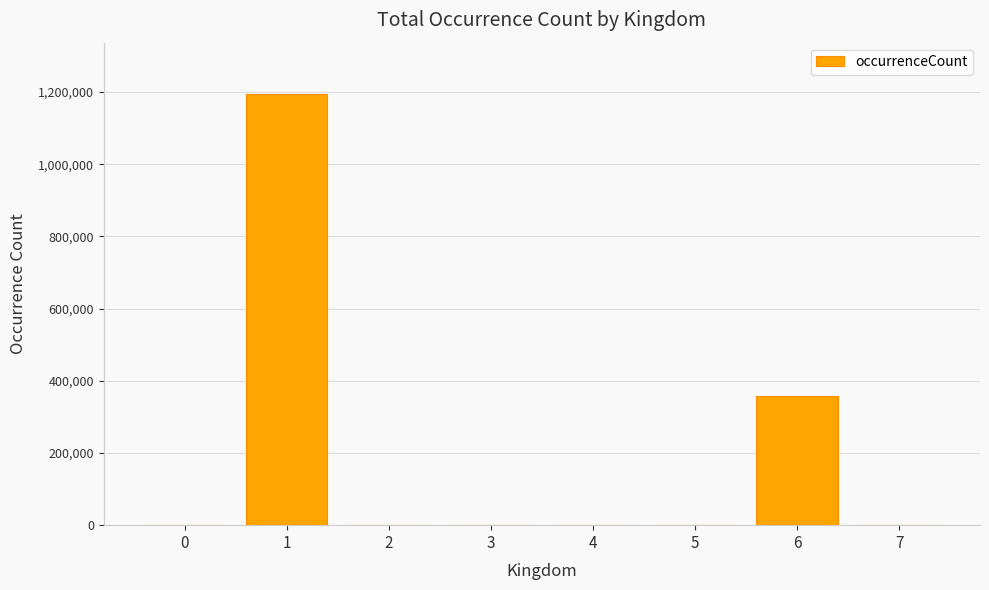

Are the bars horizontal?

No